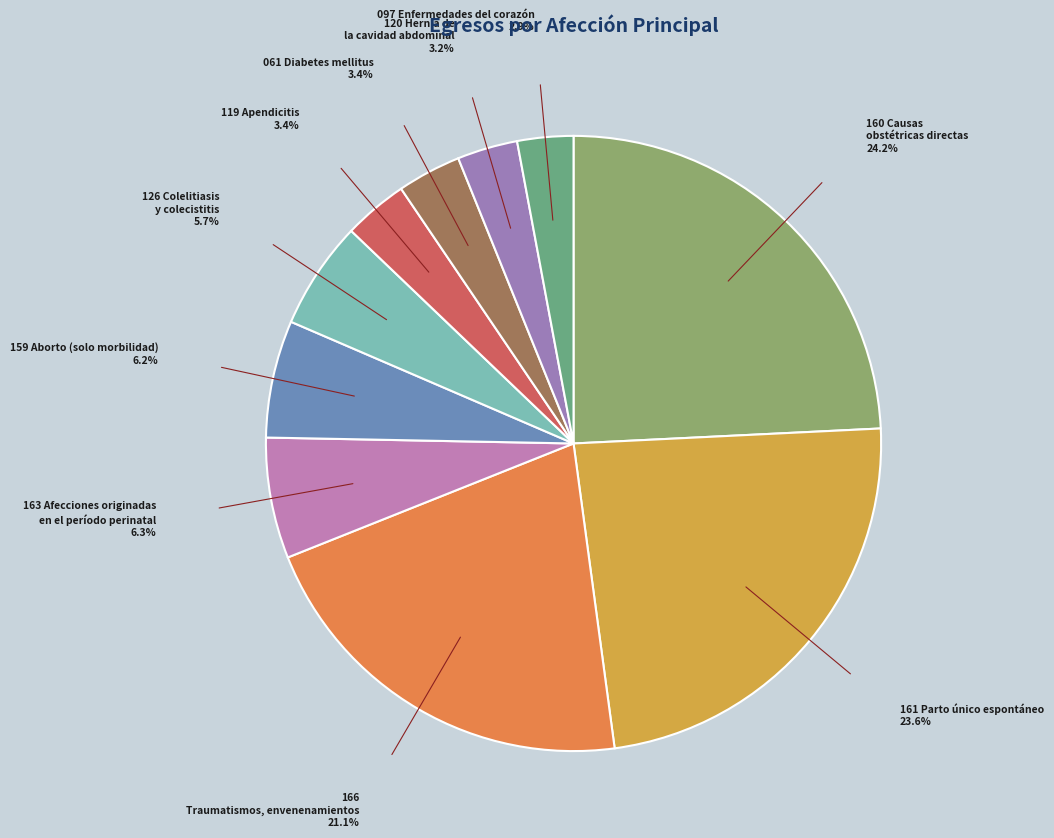

How many slices are in this pie chart?

10